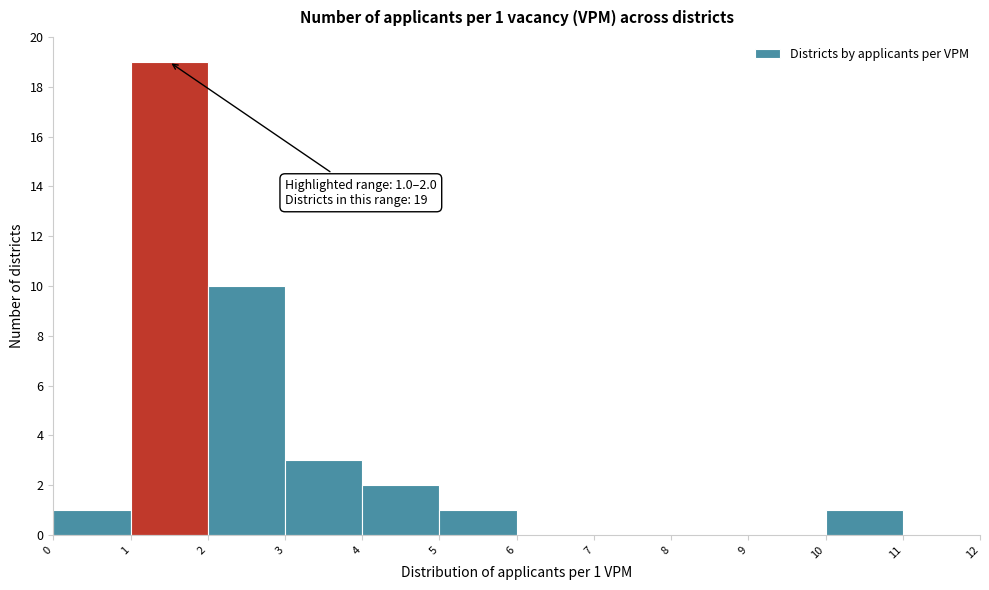

Which range on the x-axis has the tallest bar?

1 to 2